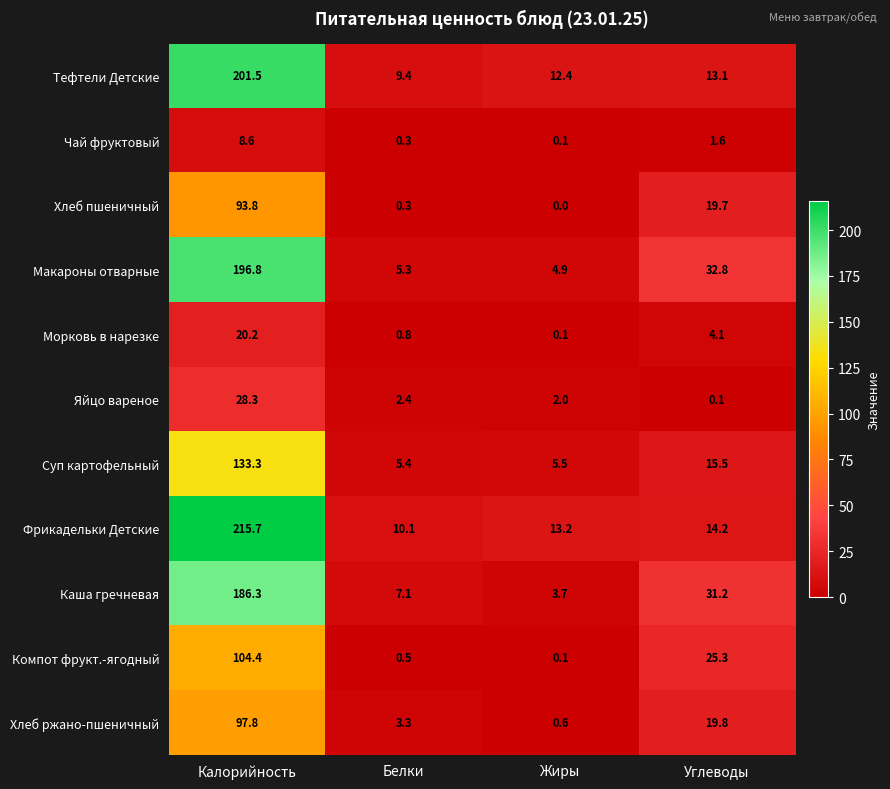

The value of Макароны отварные at Калорийность is 196.8. True or false?

True